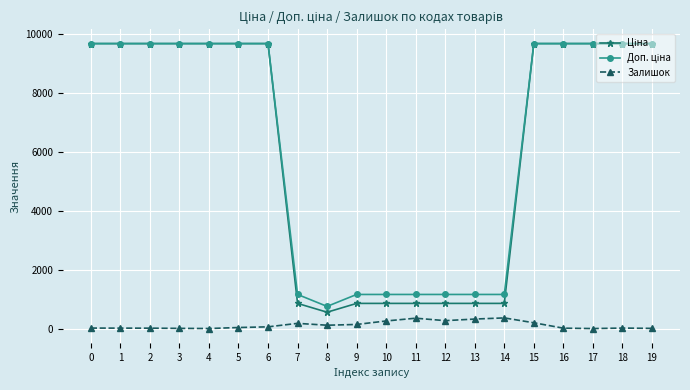

What is the value of the Залишок point at the 15th from the left?

362.0